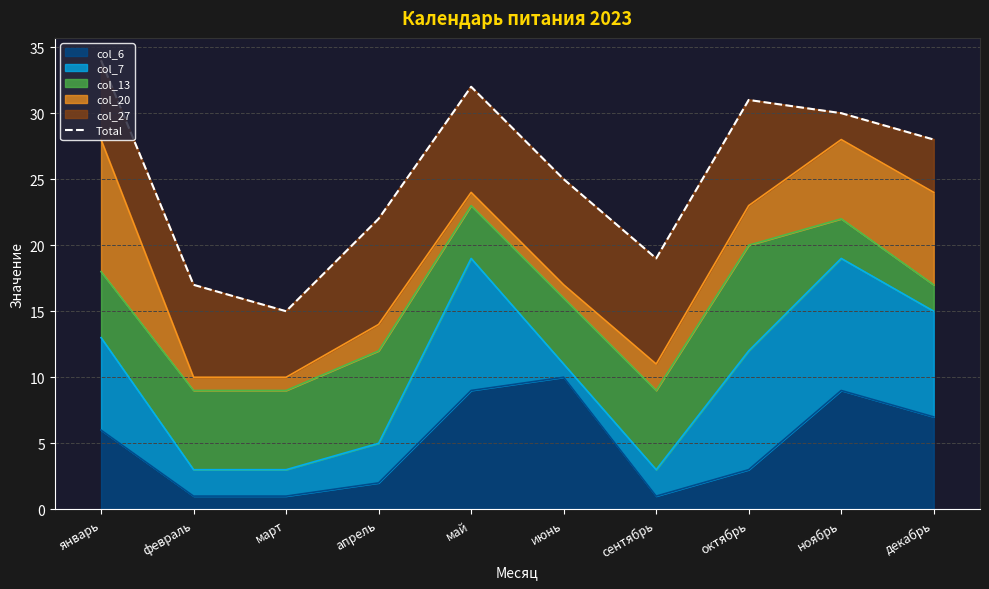

Count the number of categories in the chart.

10